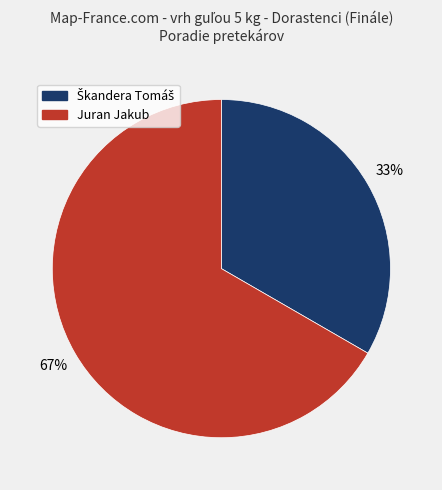

True or false: Juran Jakub accounts for 76% of the total.

False